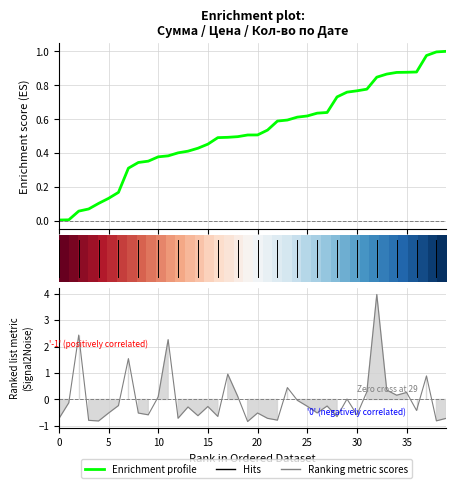

Does the chart display data point markers on the line(s)?

No